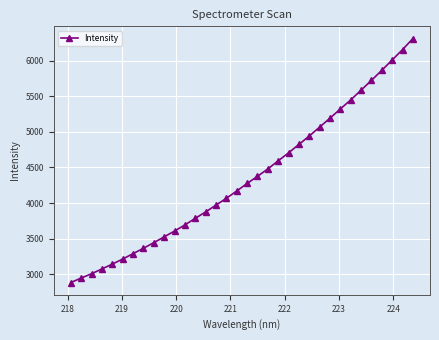

What is the maximum value shown in the chart?

6310.9